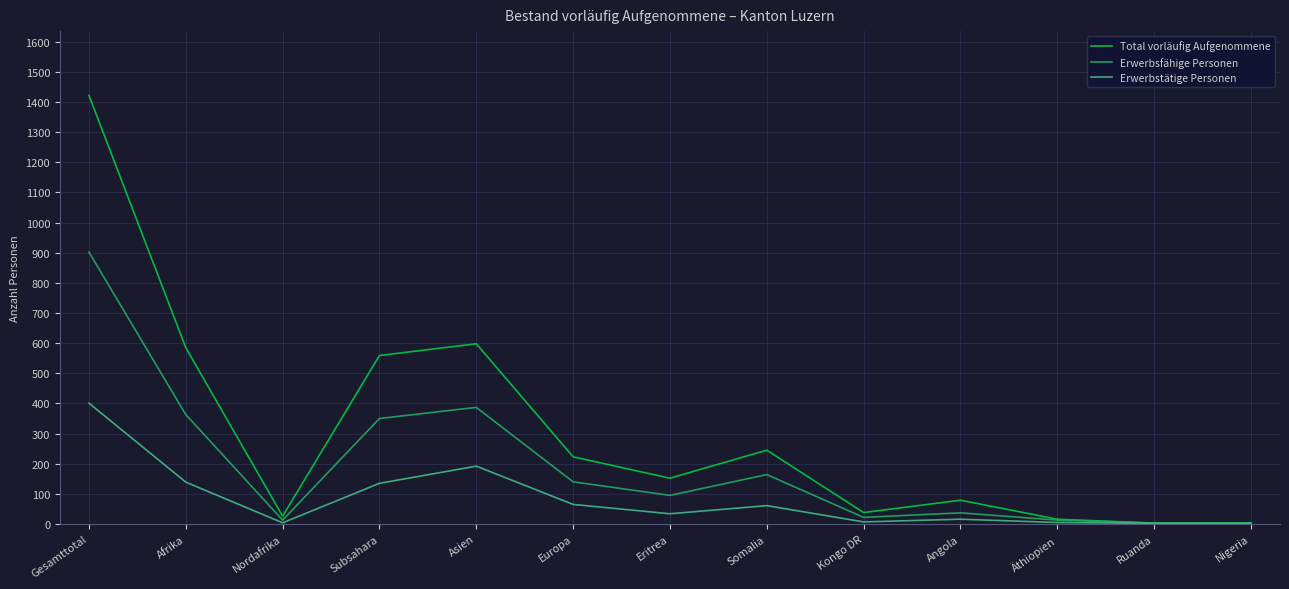

The Erwerbsfähige Personen series shows 94 at Afrika. True or false?

False